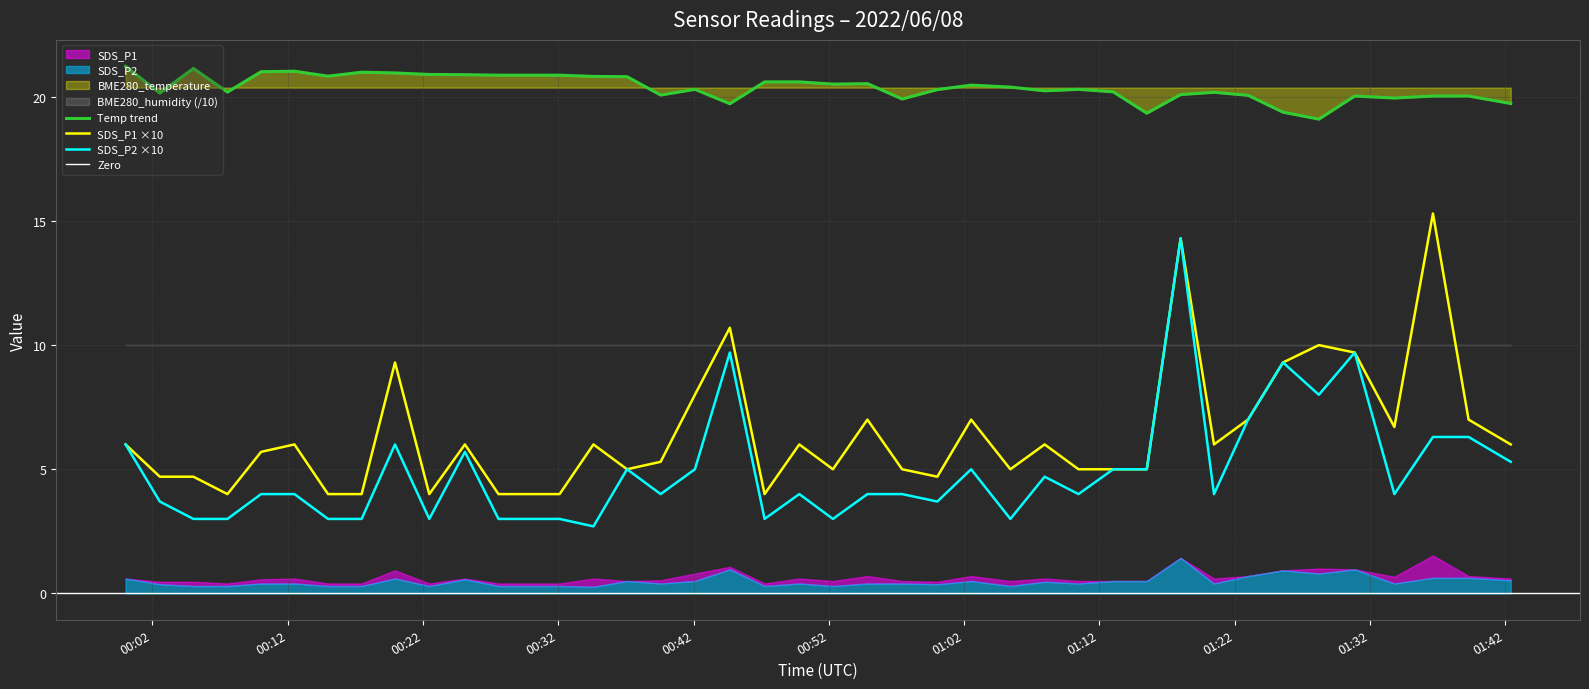

True or false: BME280_temperature and SDS_P2 intersect in this chart.

False